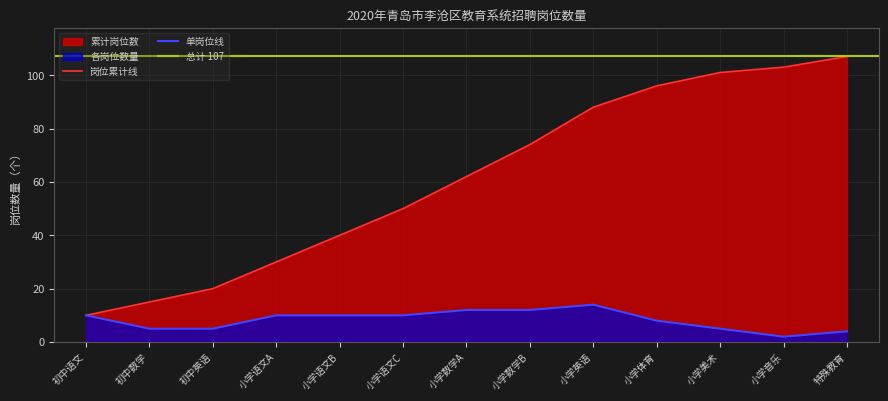

What position from the left is 初中数学?

2